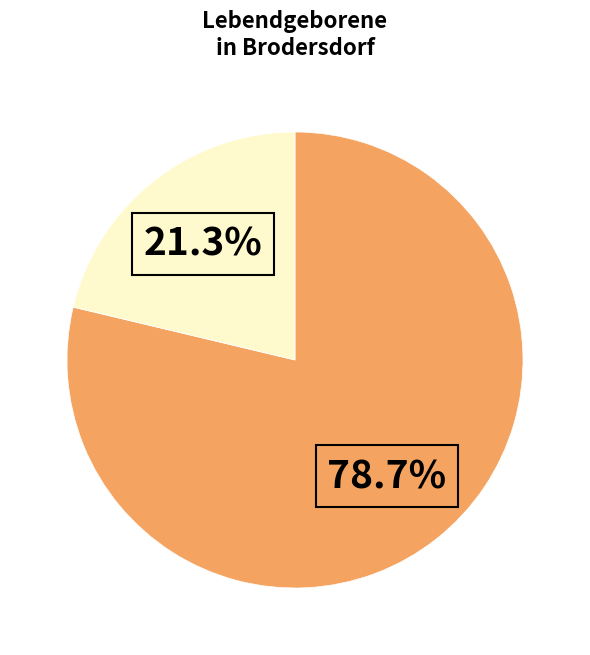

Does any single category account for the majority?

Yes